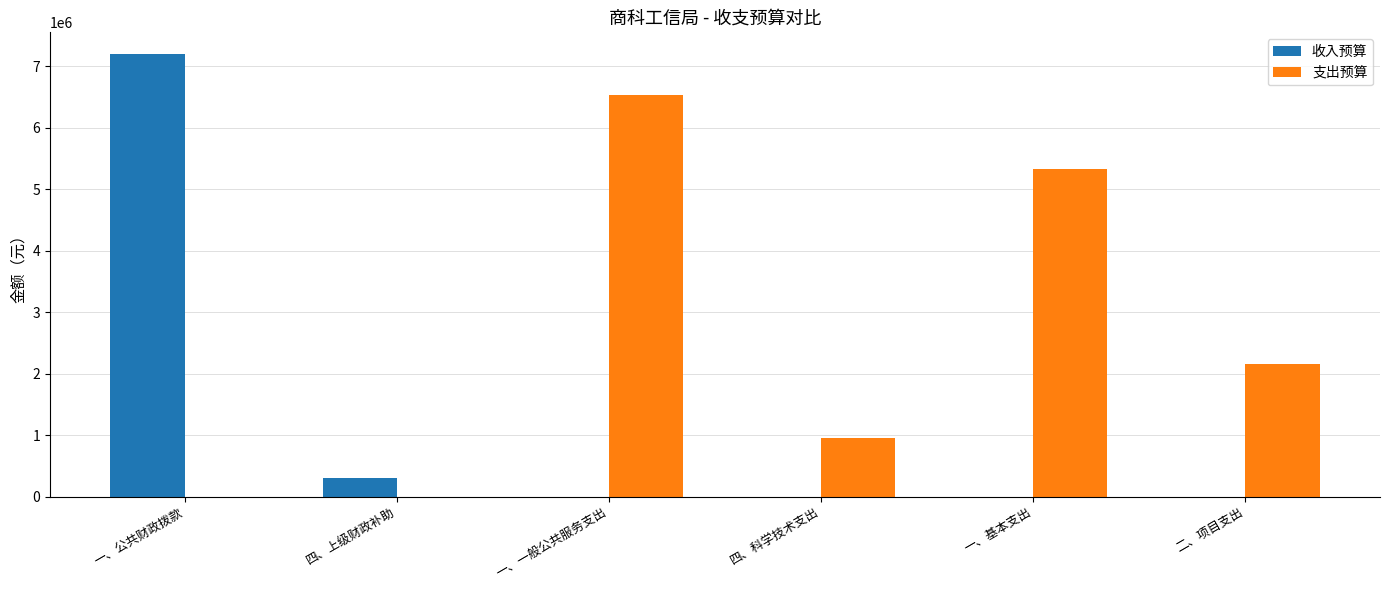

Count the number of data series in this chart.

2